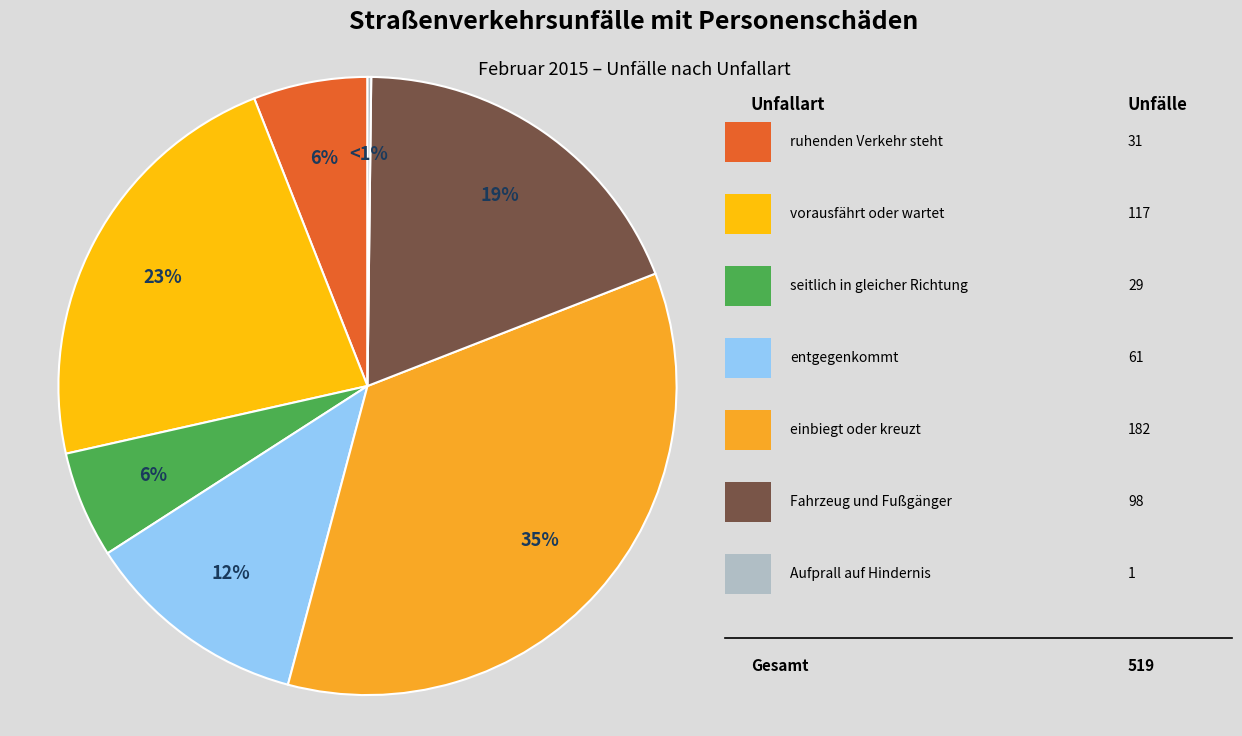

True or false: seitlich in gleicher Richtung accounts for 6% of the total.

True